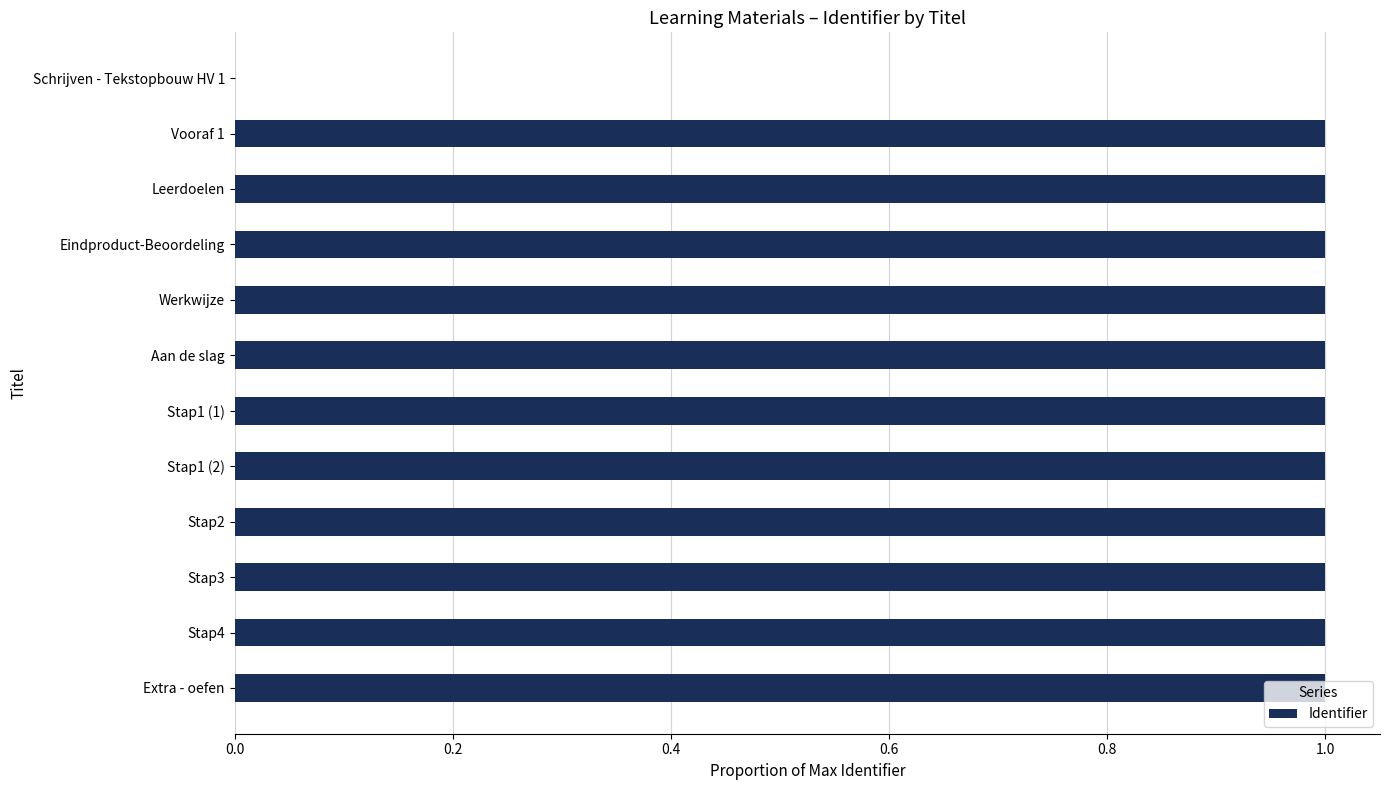

How many values are above zero?

11